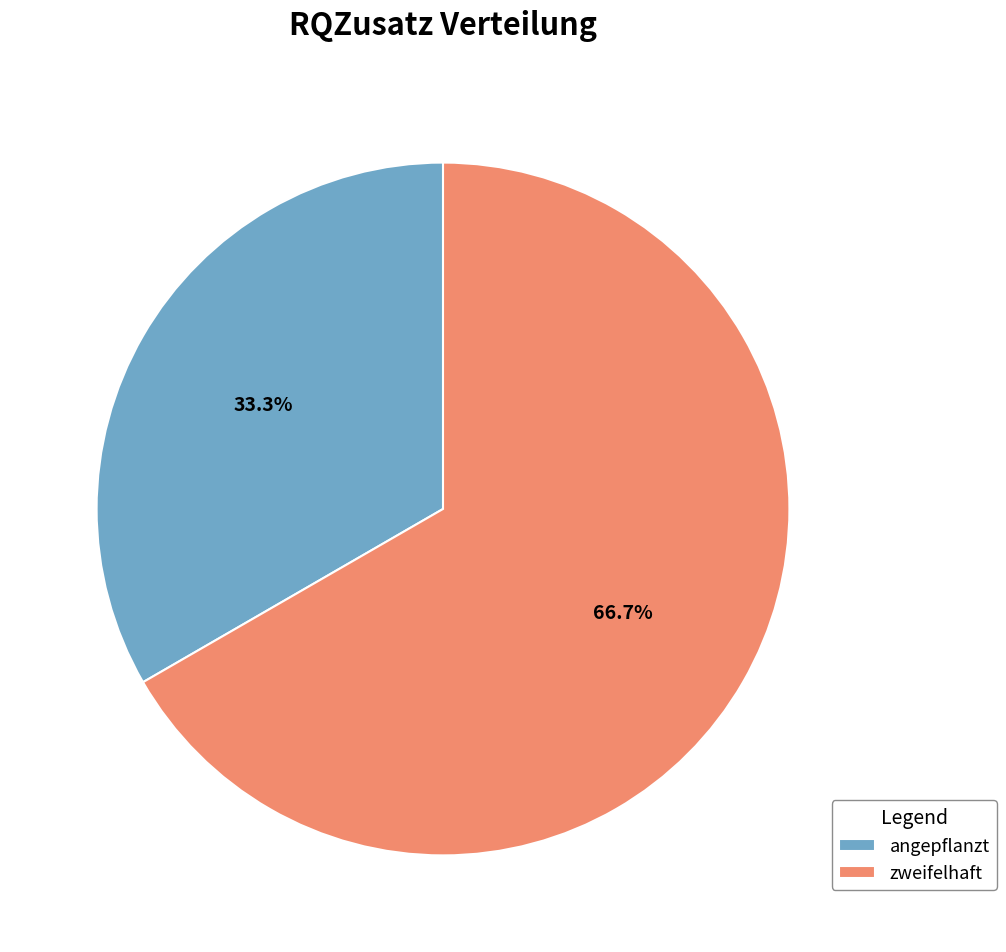

To the nearest percent, what percentage of the pie is zweifelhaft?

67%